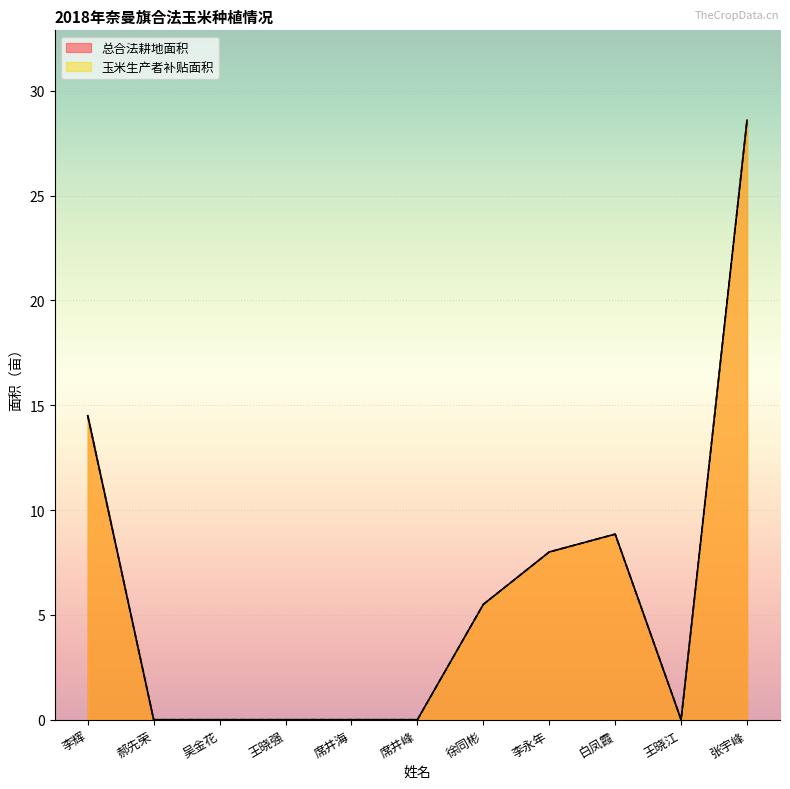

How many interior local valleys does the 总合法耕地面积 series have?

1